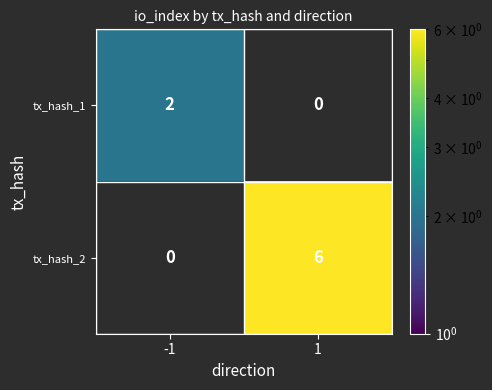

What is the smallest value displayed?

2.0